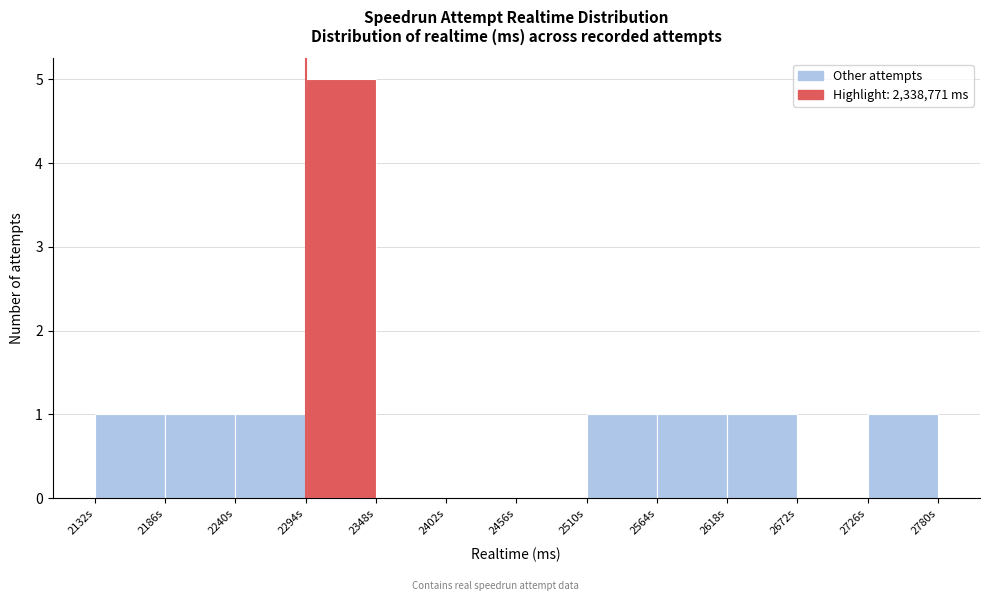

Reading right to left, what are all the values shown in this chart?

2726s=1	2672s=0	2618s=1	2564s=1	2510s=1	2456s=0	2402s=0	2348s=0	2294s=5	2240s=1	2186s=1	2132s=1